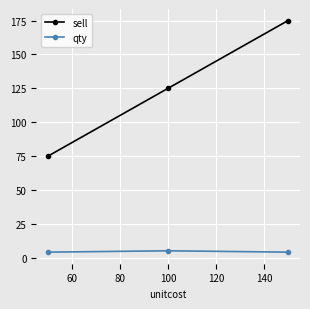

Which series has the widest spread of values?

sell